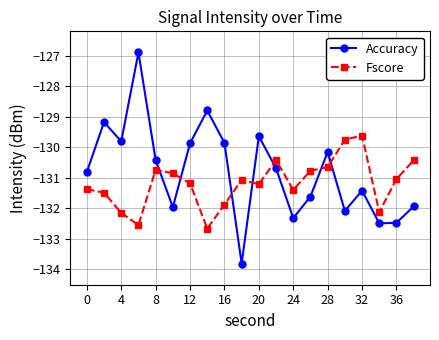

Rank the series by their average value, from highest to lowest.

Accuracy, Fscore